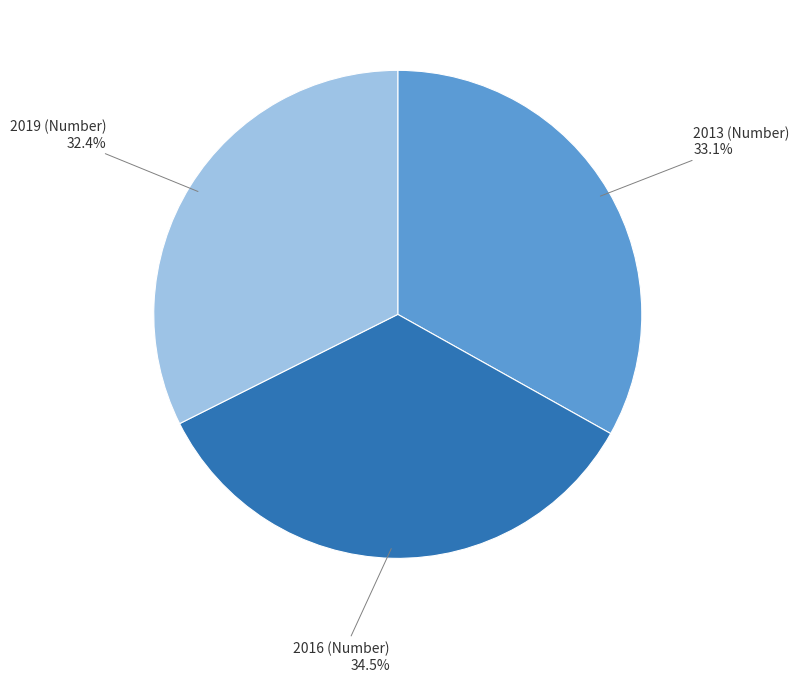

Which category has the biggest portion of the pie?

2016 (Number)